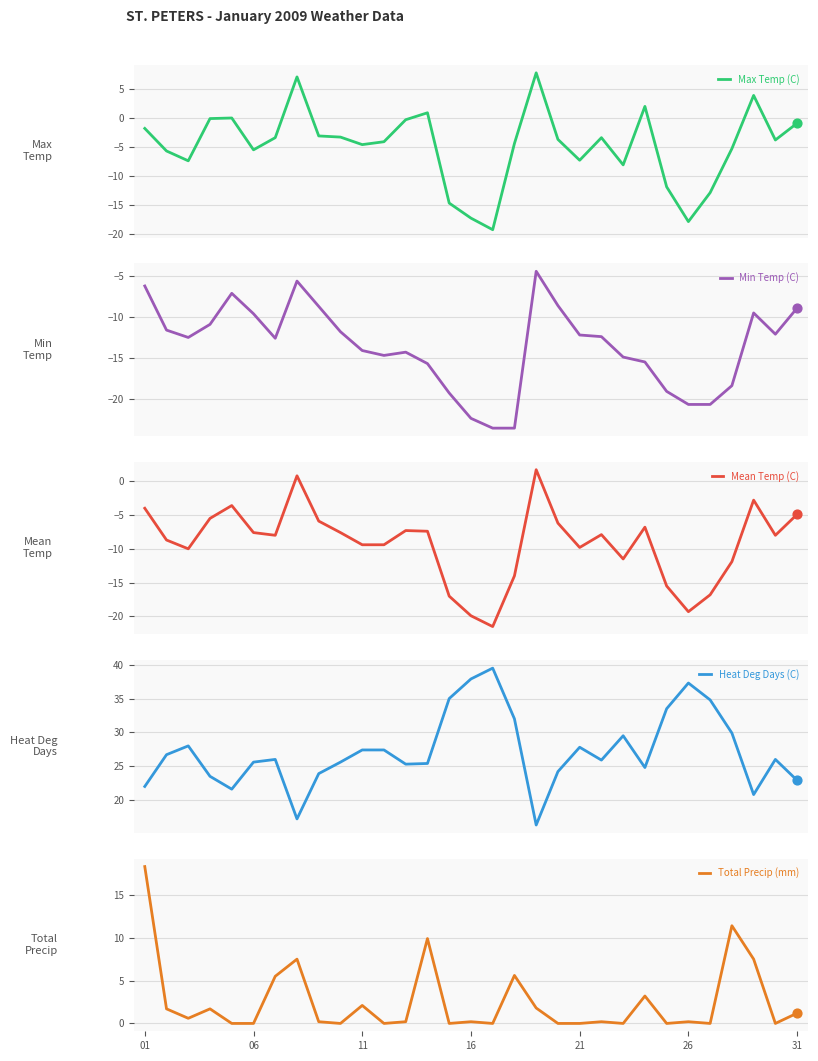

At which category is the sum across all series the highest?

01